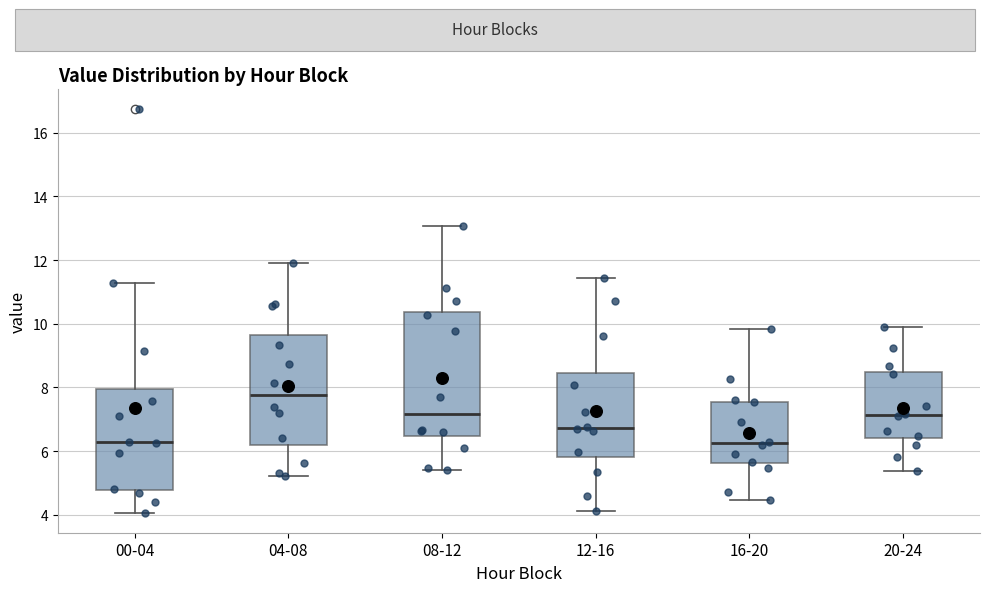

Reading left to right, read every box against the y-axis: the position of its median line, the range the box covers, and the ends of its whiskers. The values are not printed on the chart, so give them approximately, as read against the axis.

00-04: median 6.2, box 4.8 to 8.0, whiskers 4.0 to 11.2
04-08: median 7.8, box 6.2 to 9.6, whiskers 5.2 to 12.0
08-12: median 7.2, box 6.4 to 10.4, whiskers 5.4 to 13.0
12-16: median 6.8, box 5.8 to 8.4, whiskers 4.2 to 11.4
16-20: median 6.2, box 5.6 to 7.6, whiskers 4.4 to 9.8
20-24: median 7.2, box 6.4 to 8.4, whiskers 5.4 to 10.0